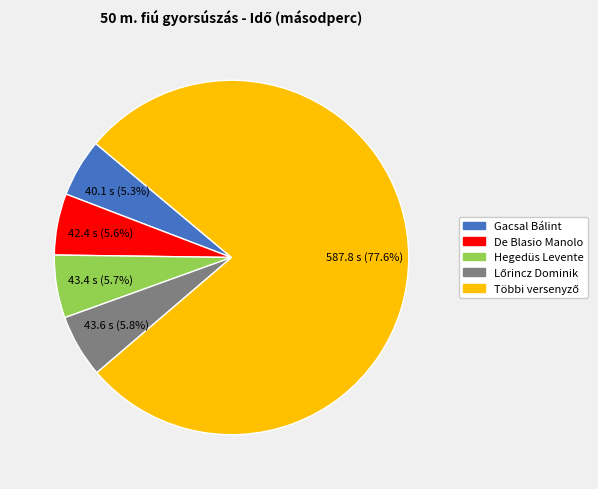

Is there a majority slice in this chart?

Yes